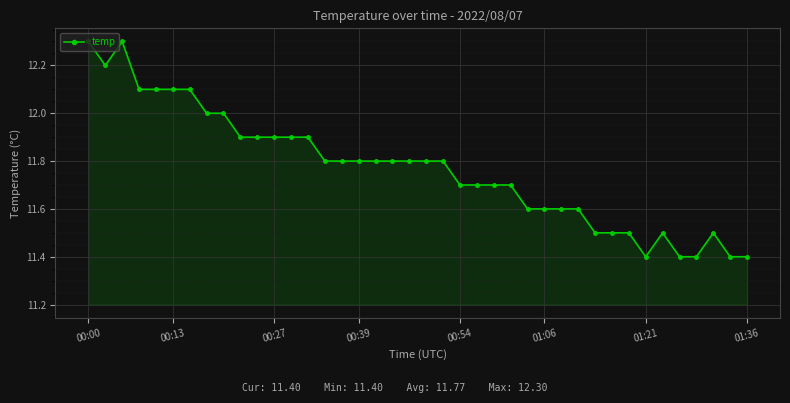

True or false: the data has more than 2 interior local peaks.

True